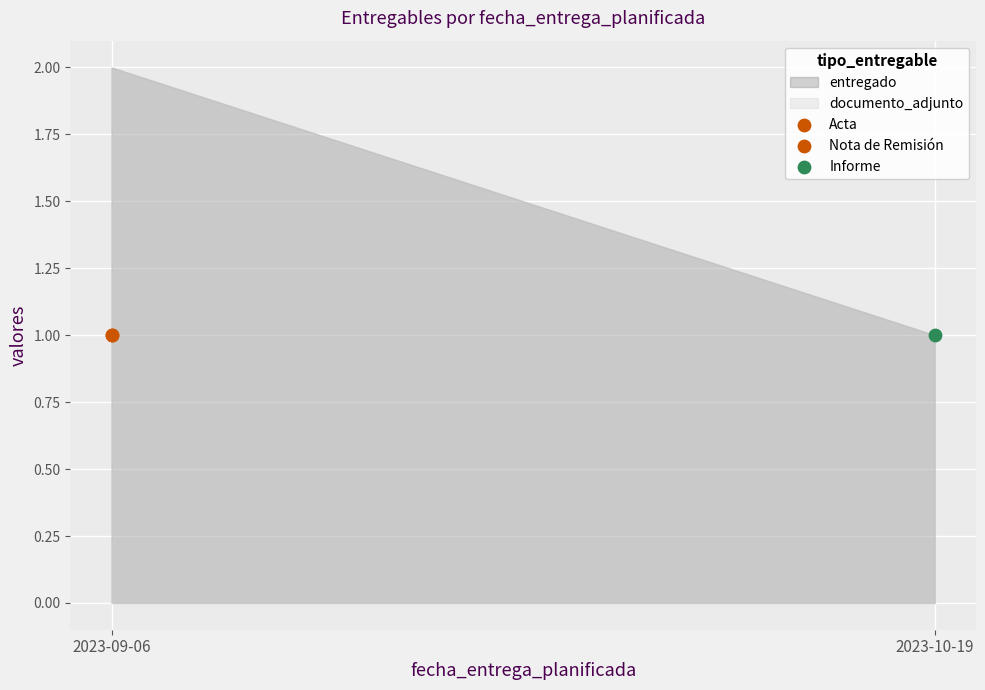

At which category is the sum across all series the highest?

2023-09-06